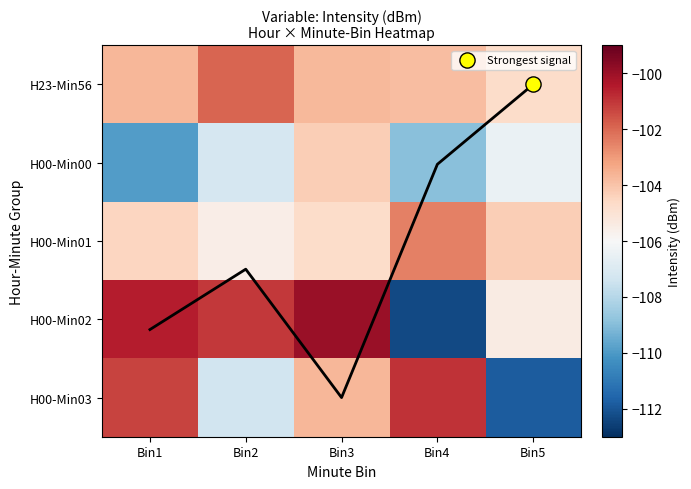

True or false: H00-Min00 has a value of -66.3 at Bin1.

False